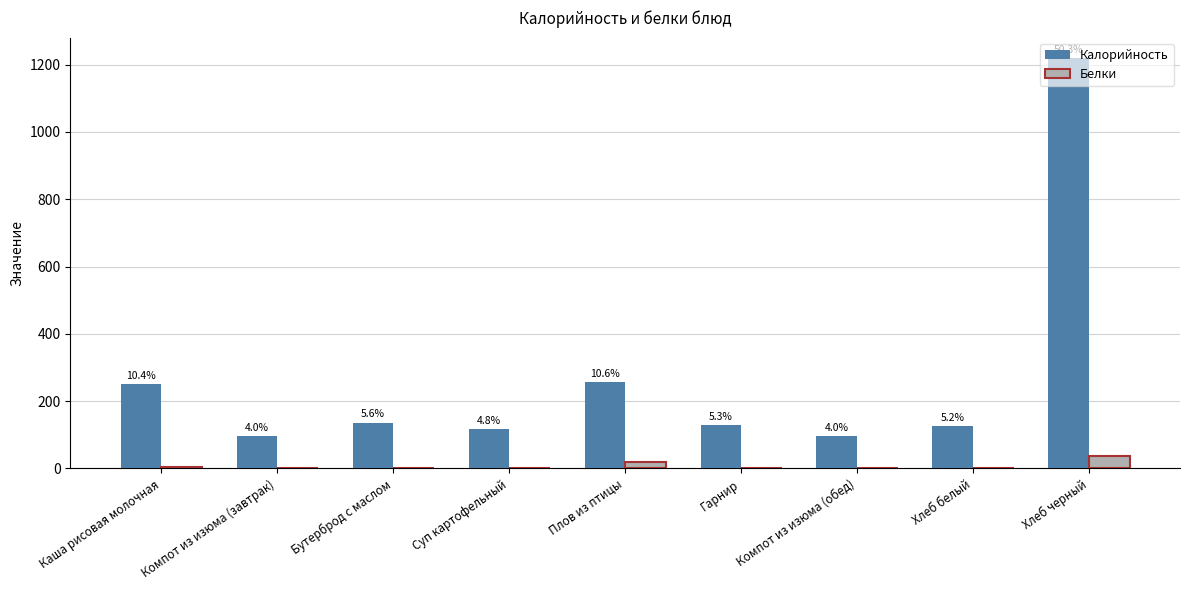

At which label does Белки first exceed 2?

Каша рисовая молочная